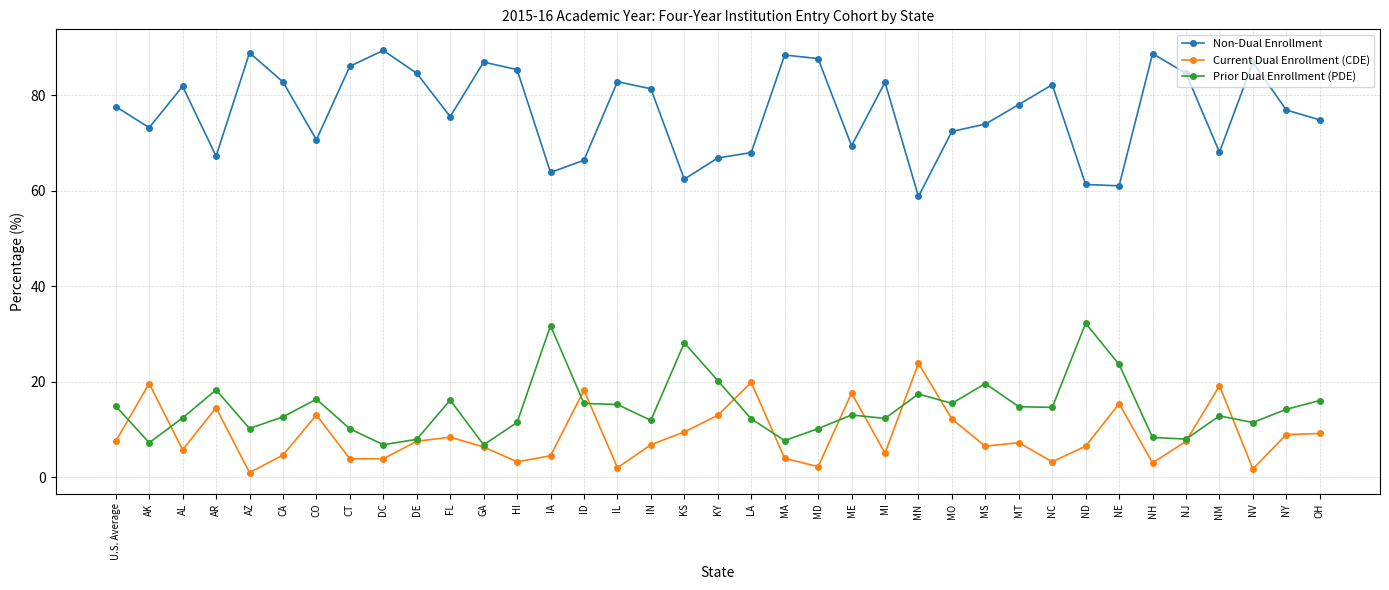

What position from the right is DC?

29